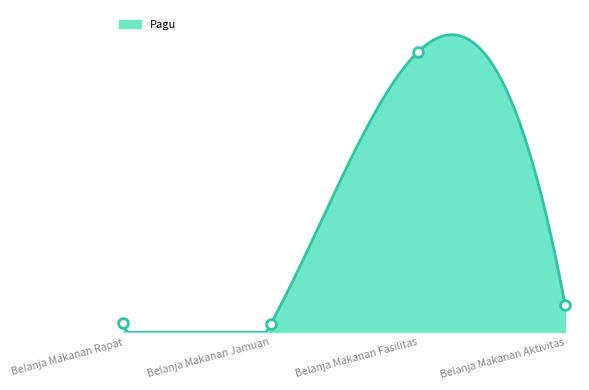

What is the difference between the maximum and minimum values?

990000000